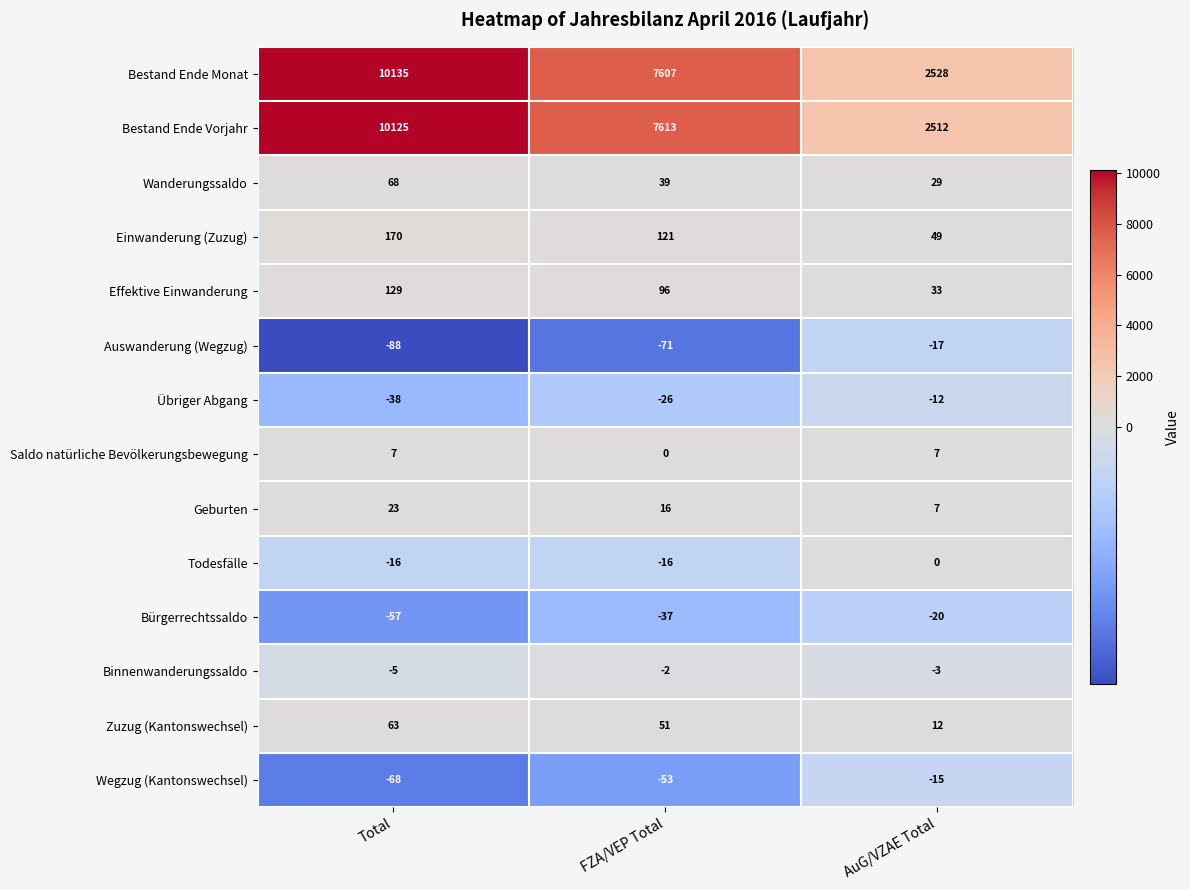

Which label corresponds to the smallest value in the chart?

Total